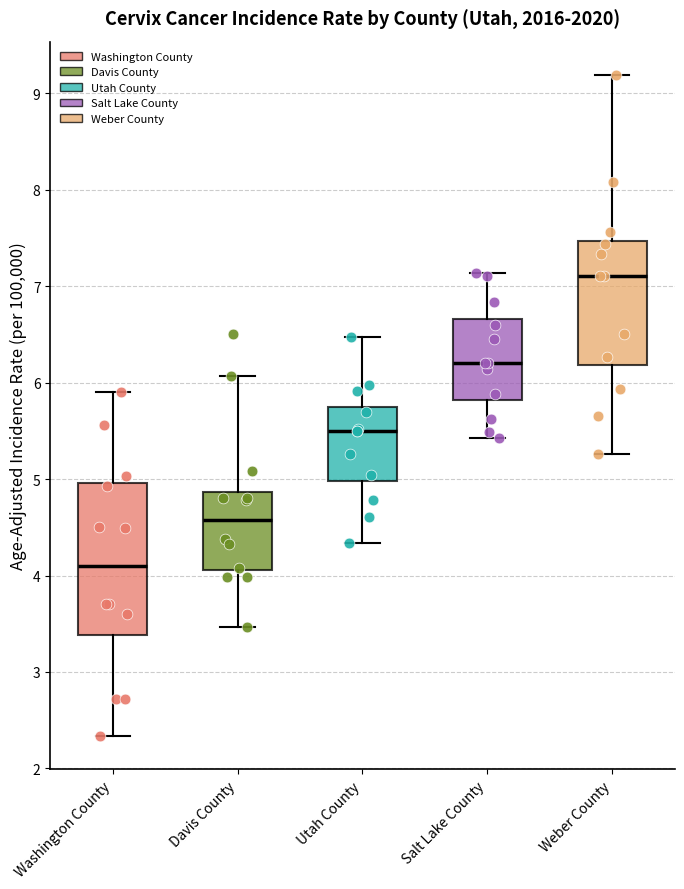

Which box is the tallest, from its lower edge to its upper edge?

Washington County